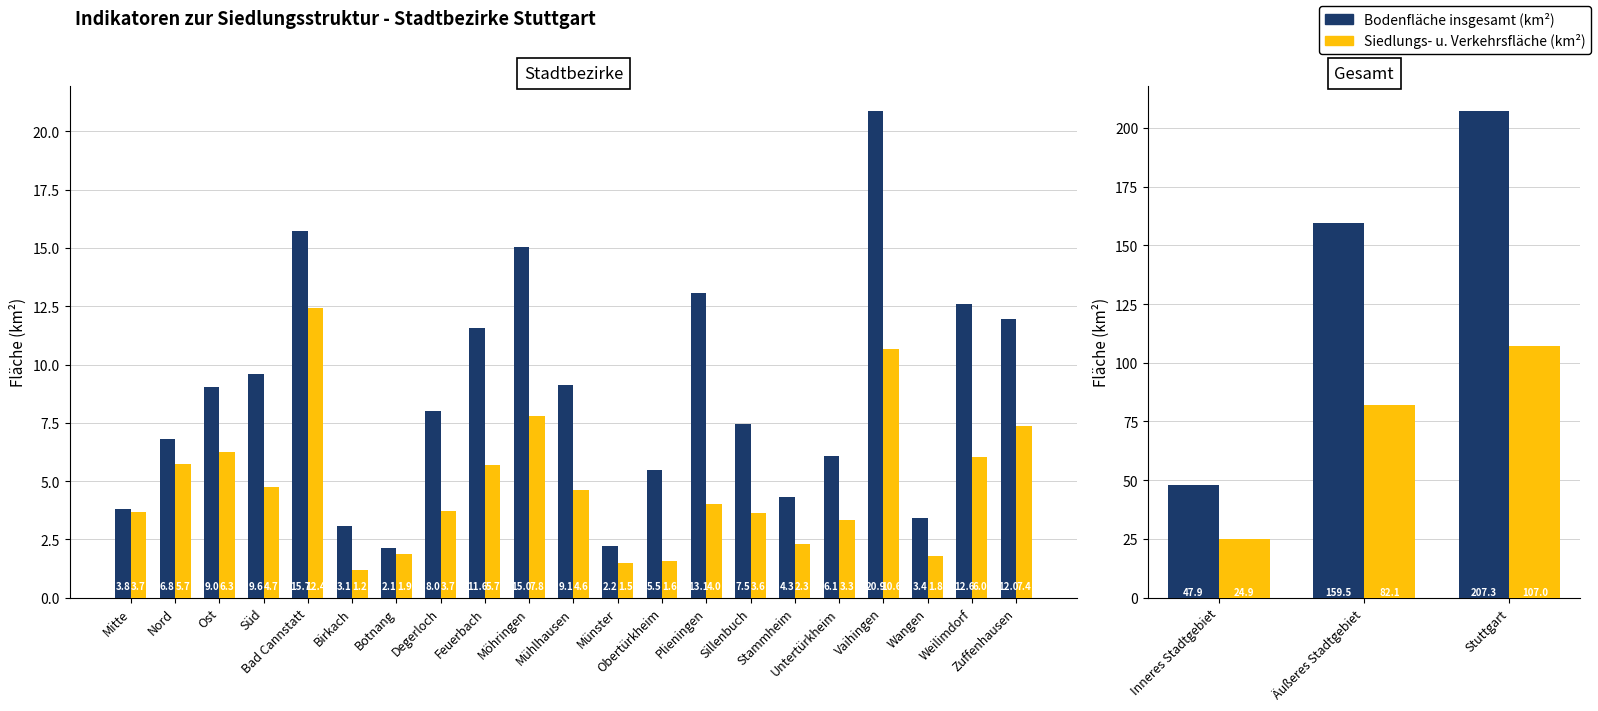

What is the label of the 1st bar from the left?

Inneres Stadtgebiet